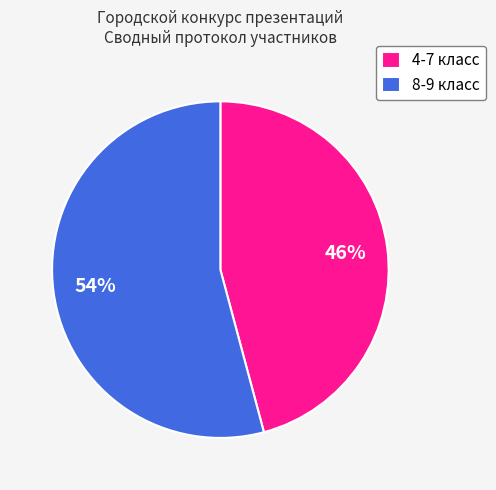

What is the majority slice?

8-9 класс